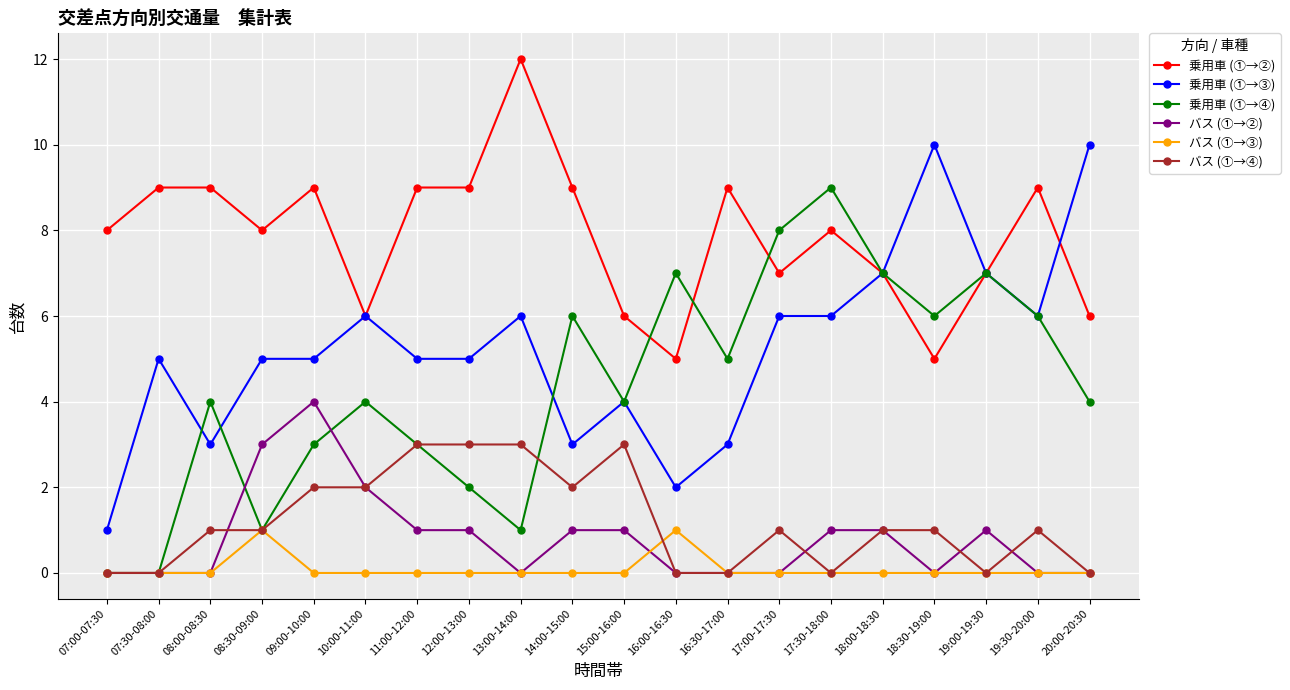

What is the maximum value shown in the chart?

12